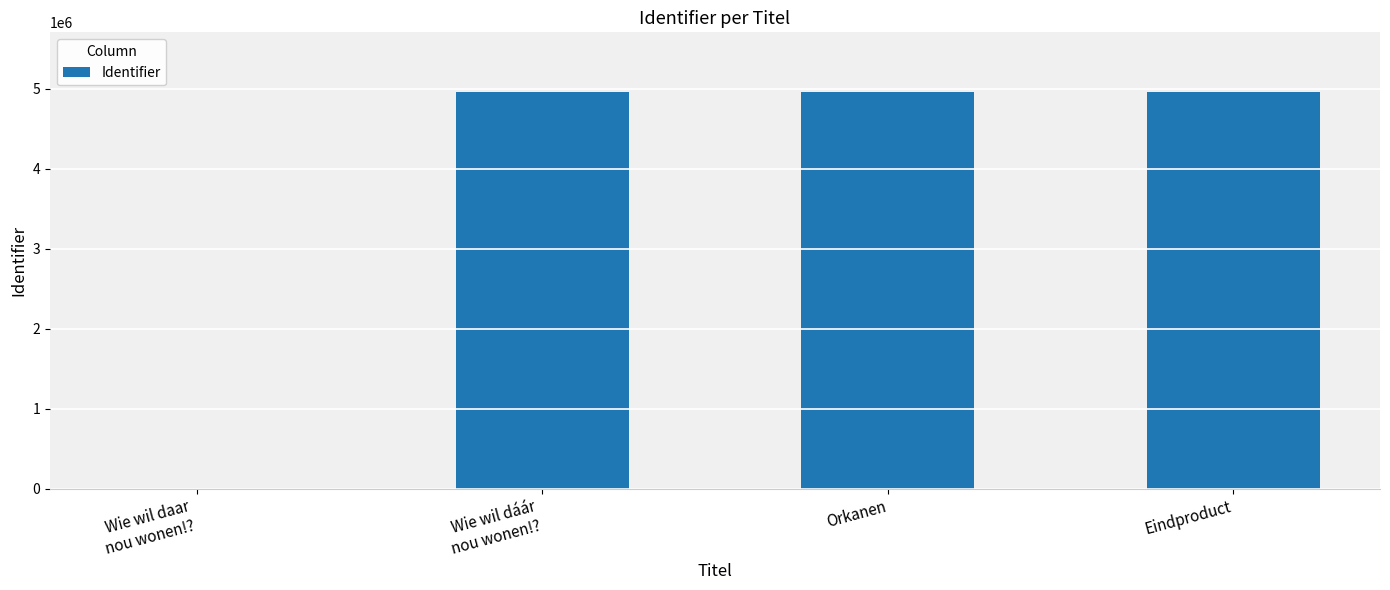

What is the sum of all values?

14891072